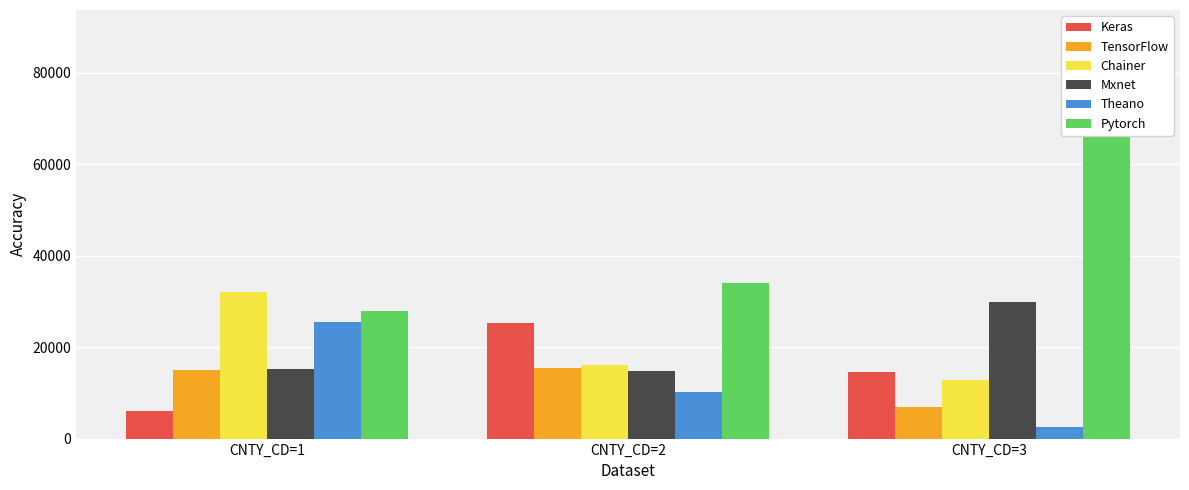

How many data points does each series have?

3